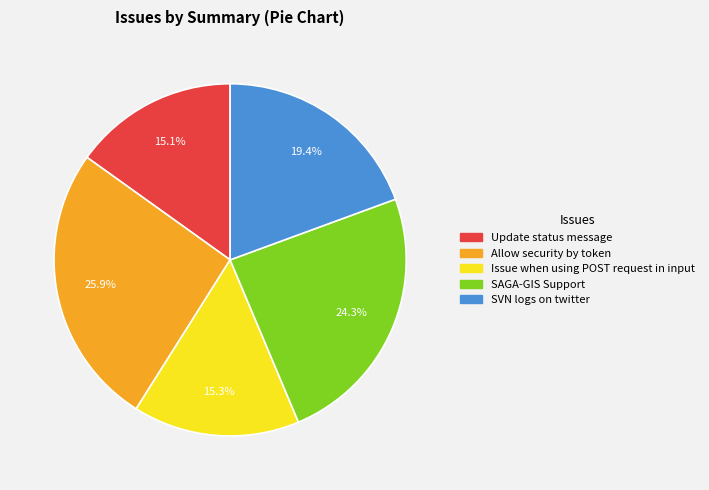

Is there any slice that represents more than half of the pie?

No